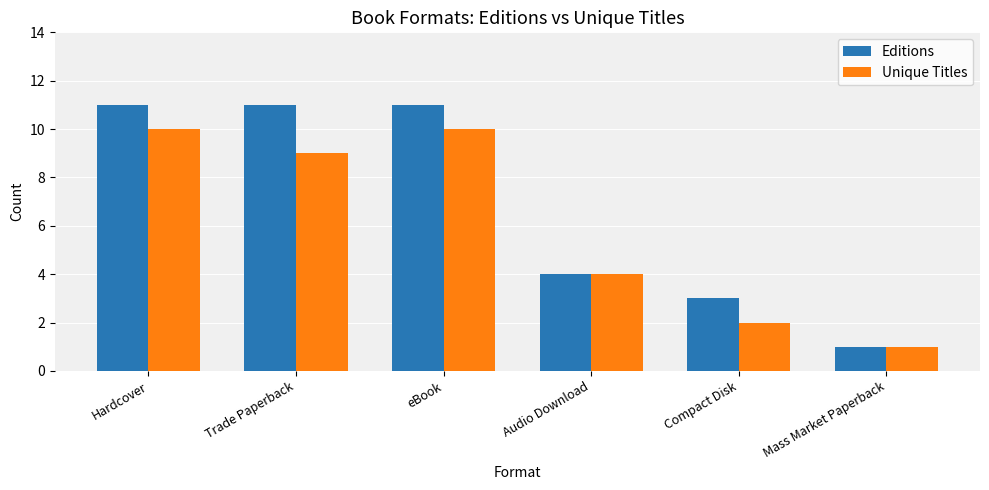

What is the average value of the Editions series?

7